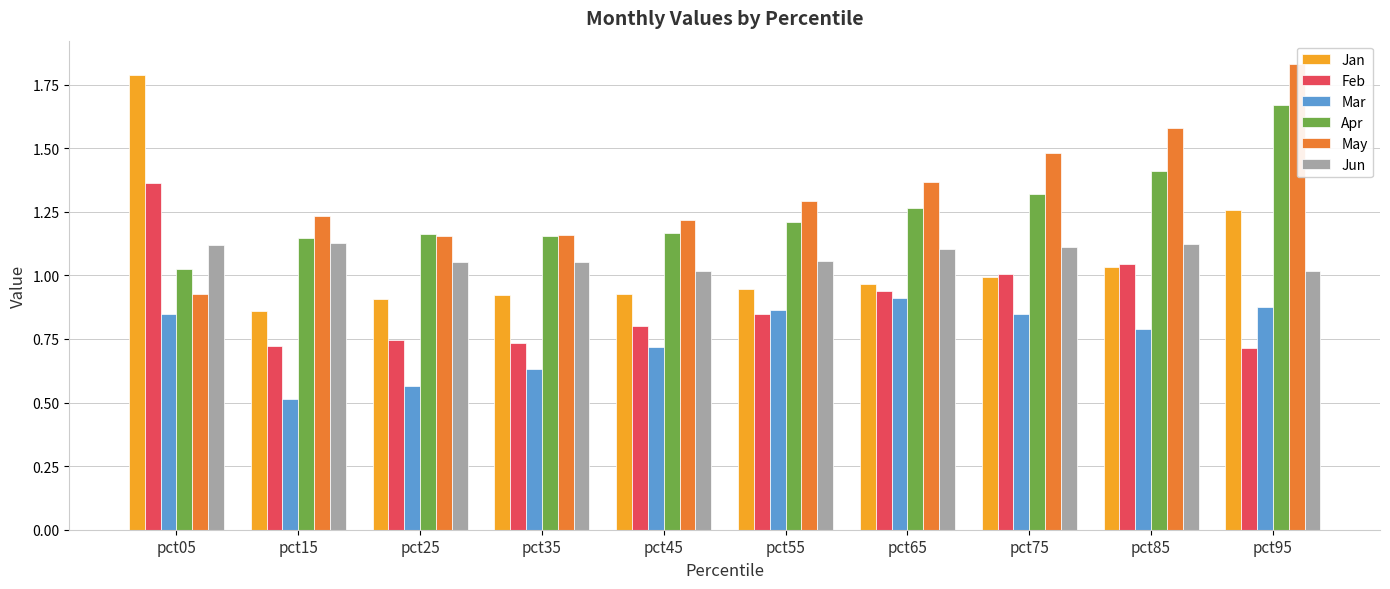

Which series changed the most between pct25 and pct95?

May